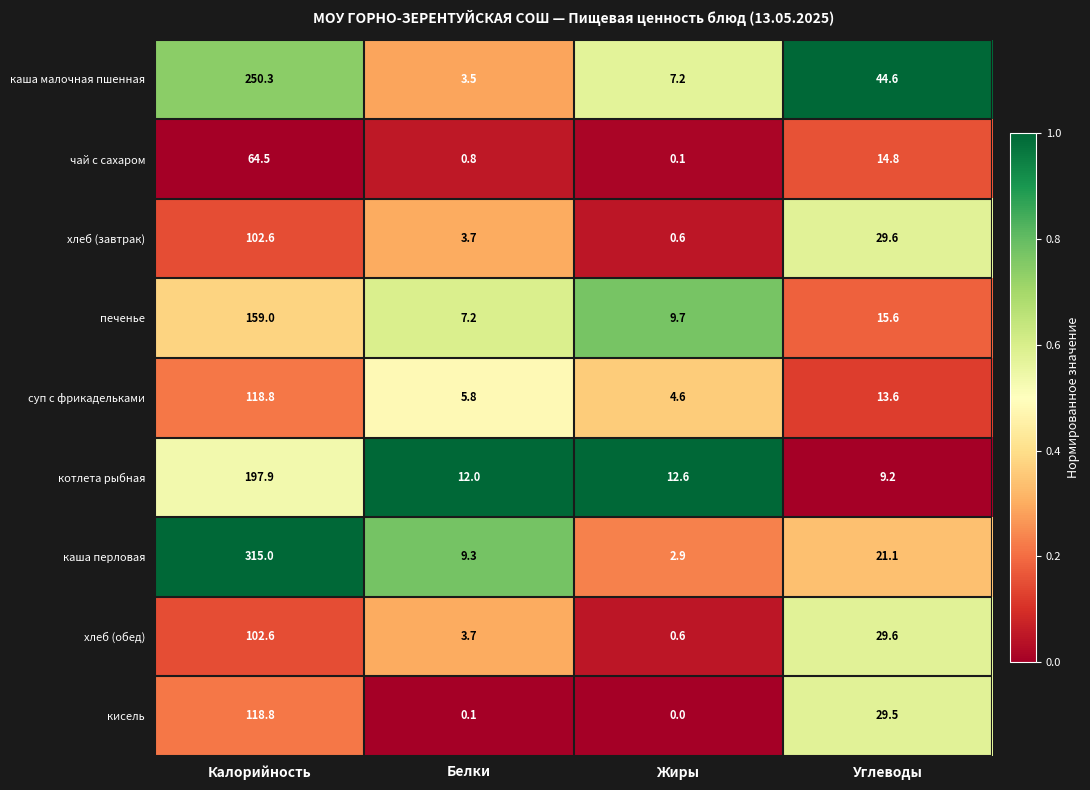

At which category is the sum across all series the highest?

Калорийность